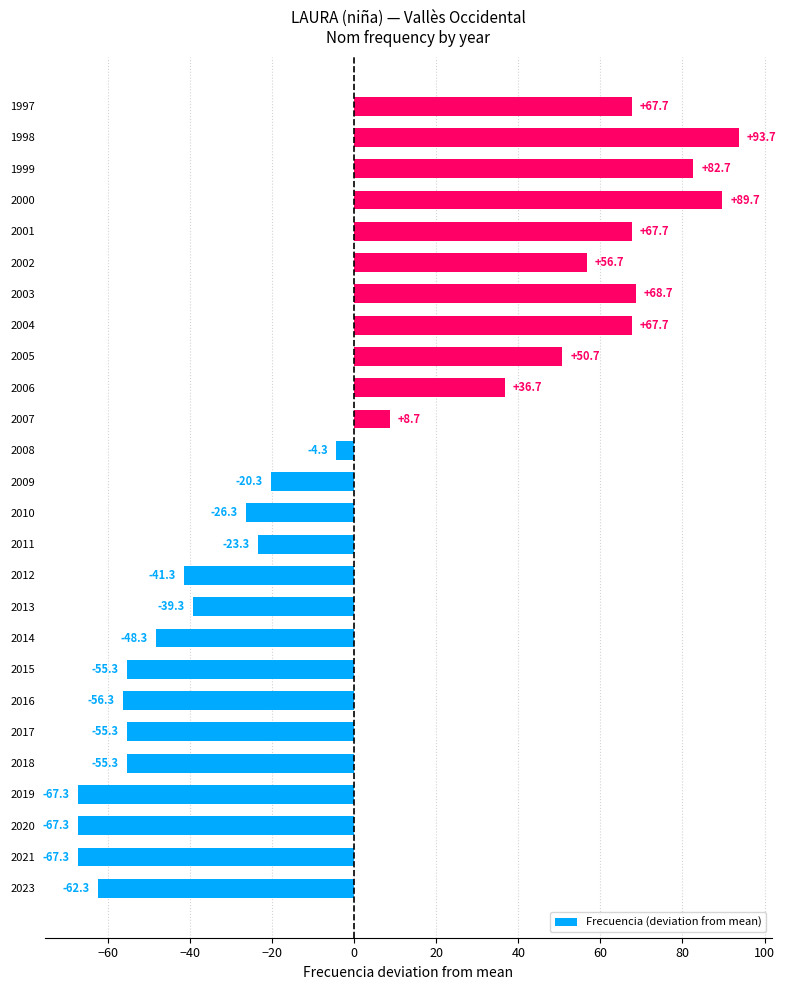

What is the maximum value shown in the chart?

93.7